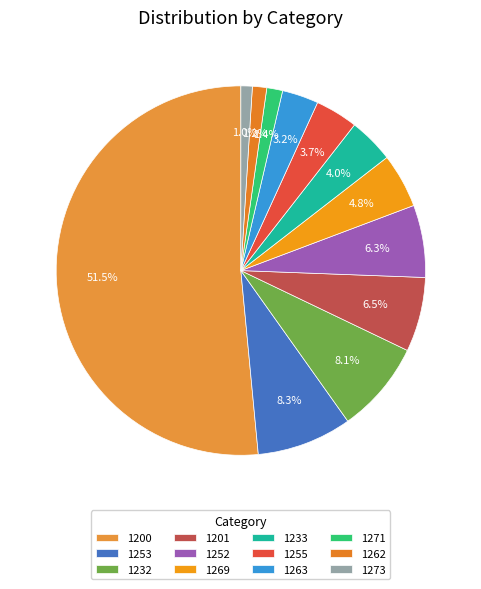

Count the number of slices in the pie.

12